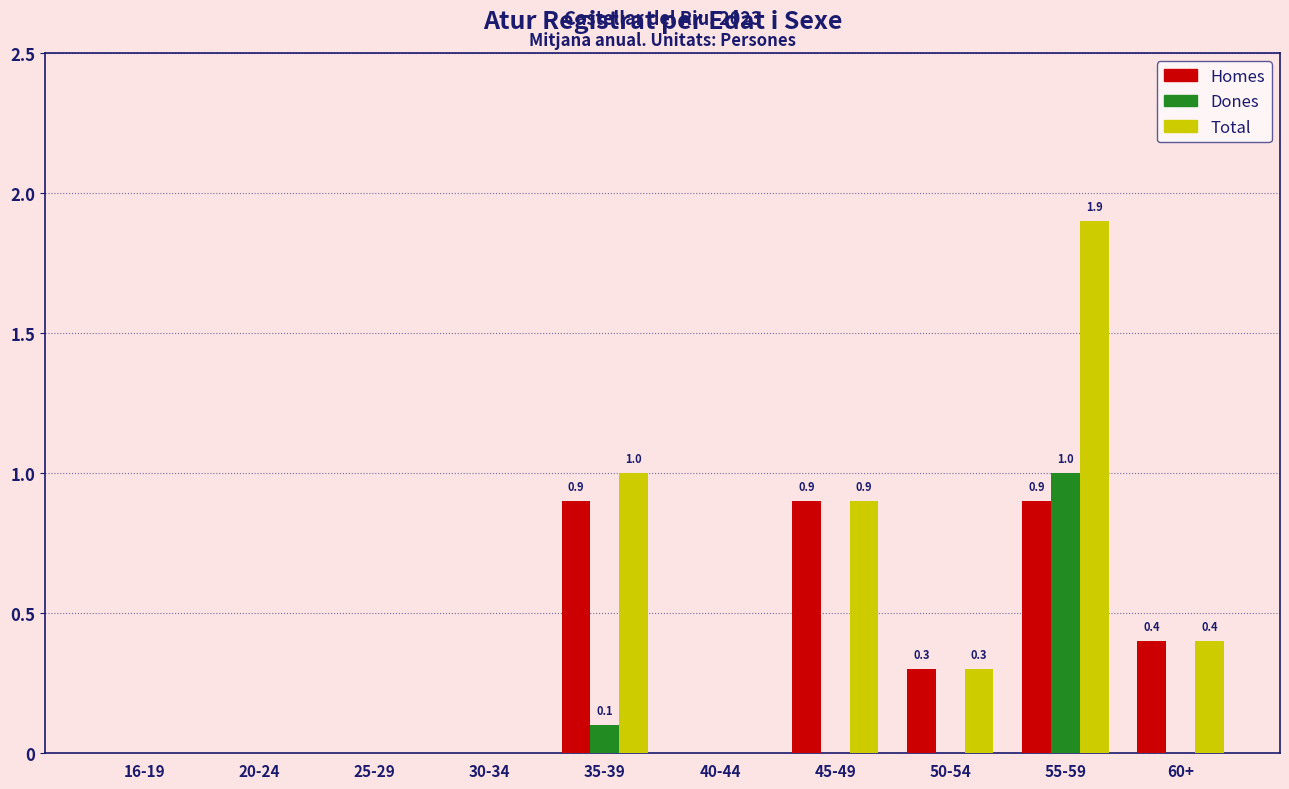

What is the sum of all Total values?

4.5